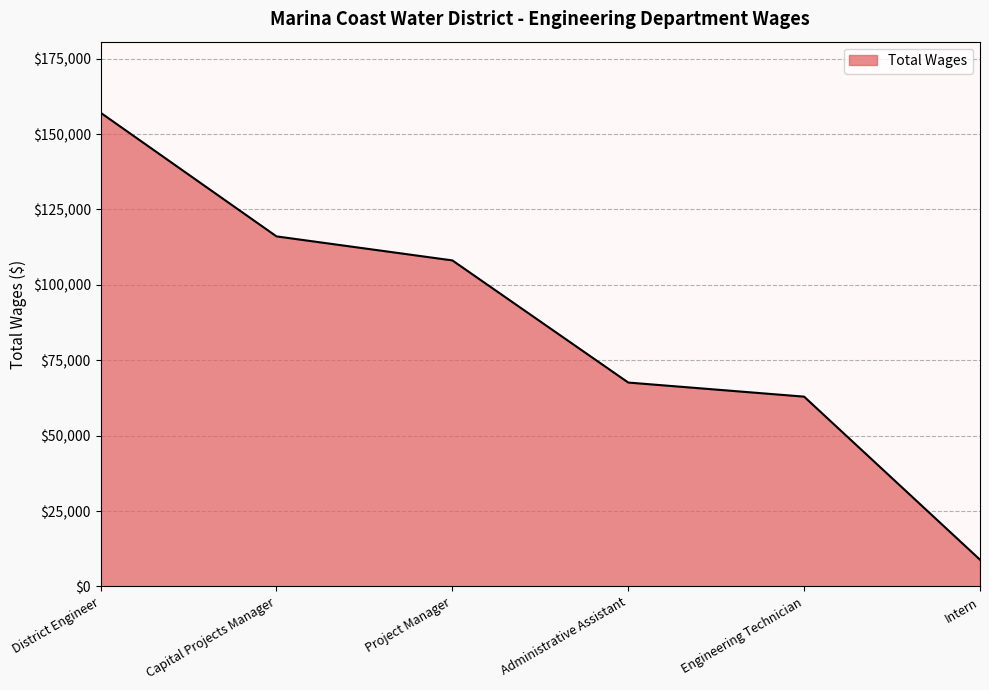

At which label is the value closest to 82972?

Administrative Assistant